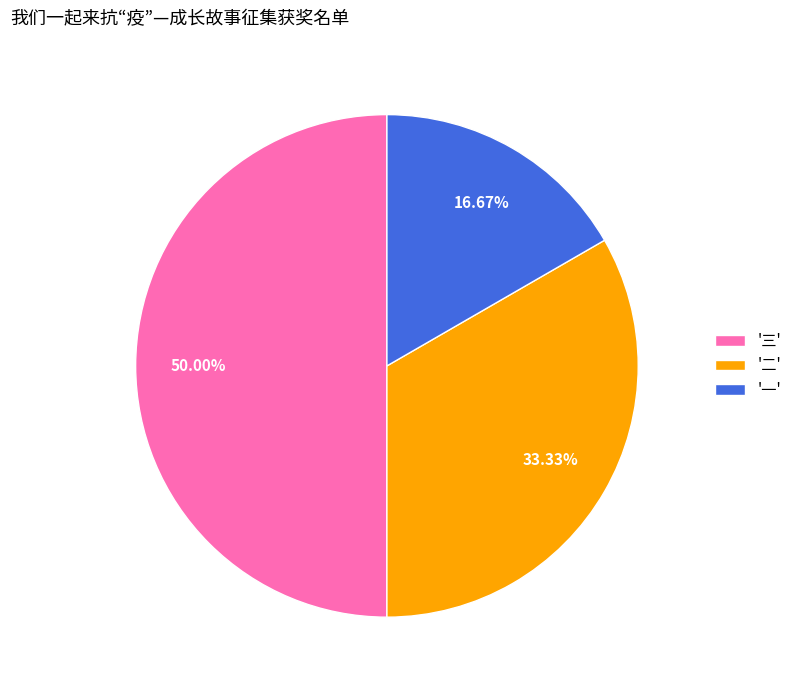

How many slices are in this pie chart?

3